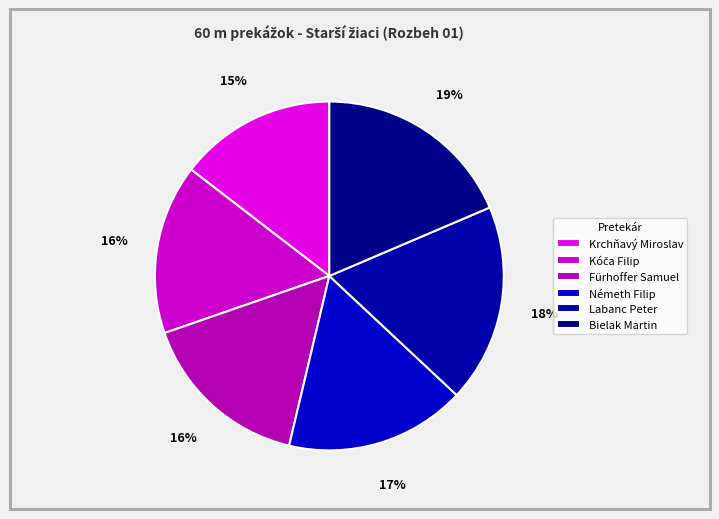

Between Krchňavý Miroslav and Kóča Filip, which is larger?

Kóča Filip